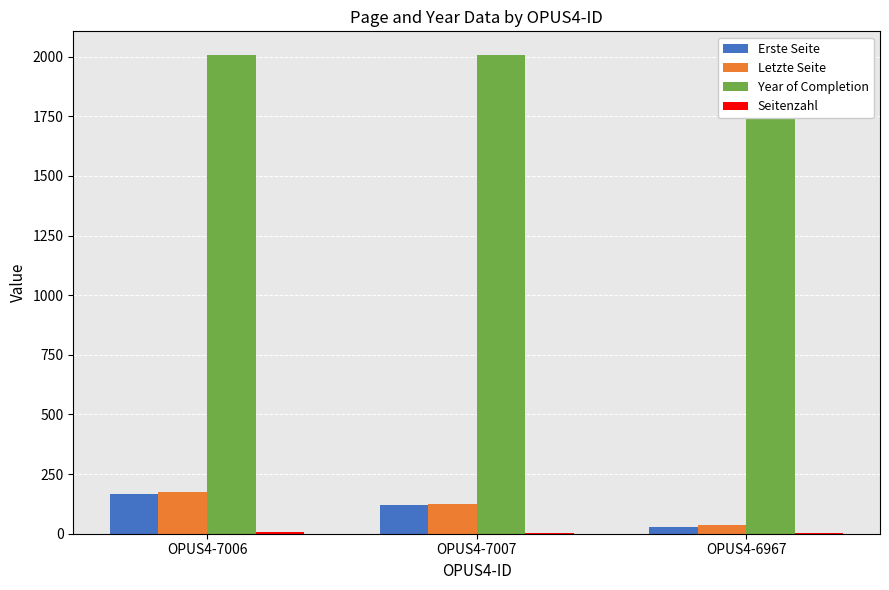

Rank the series at OPUS4-7007 from highest to lowest value.

Year of Completion, Letzte Seite, Erste Seite, Seitenzahl